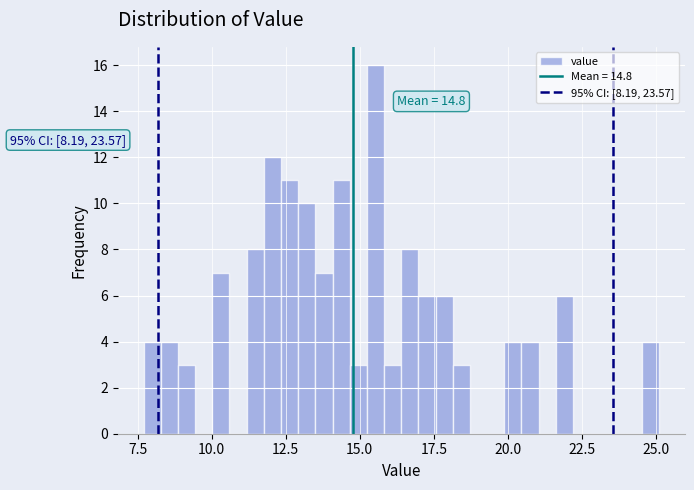

Read against the x-axis, roughly where is the centre of the tallest bar?

15.5